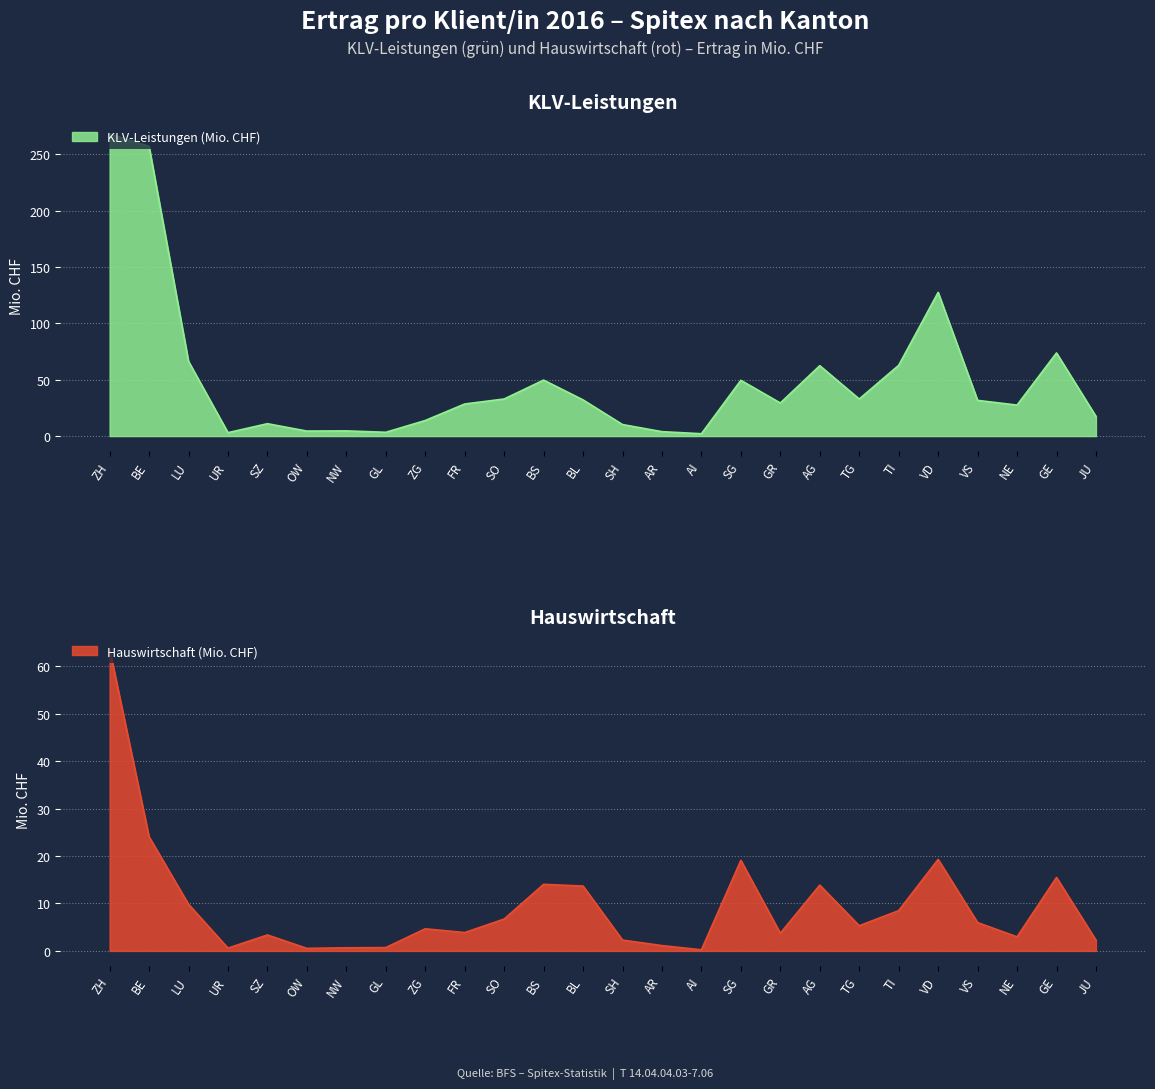

At which label is Hauswirtschaft (Mio. CHF) closest to 31?

BE